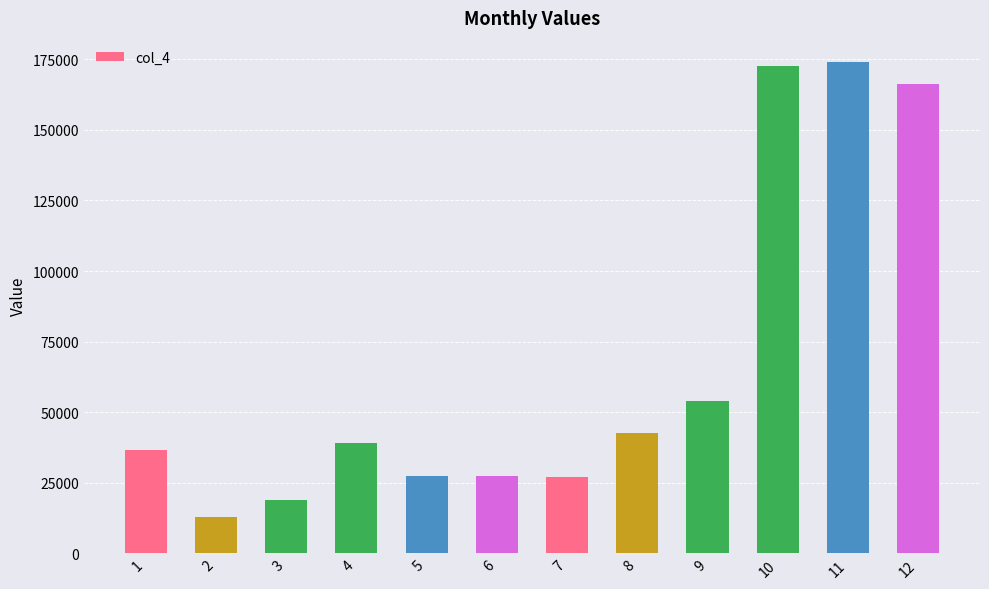

What is the value of the 3rd bar from the left?

18722.1